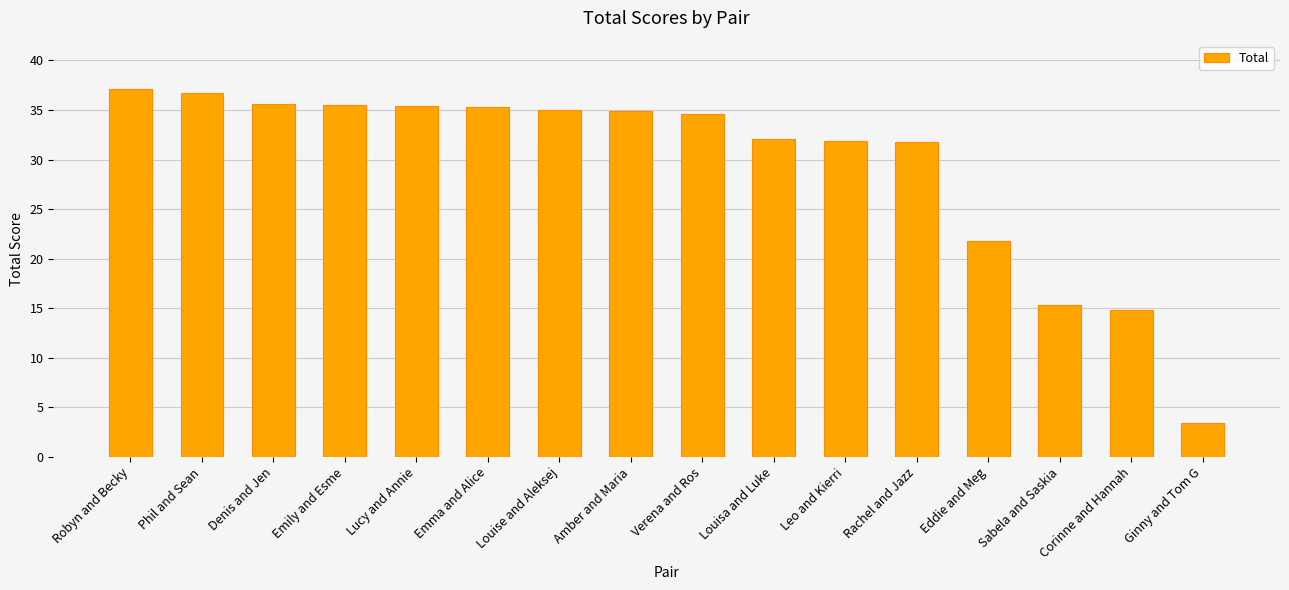

At which label does the data first exceed 34?

Robyn and Becky